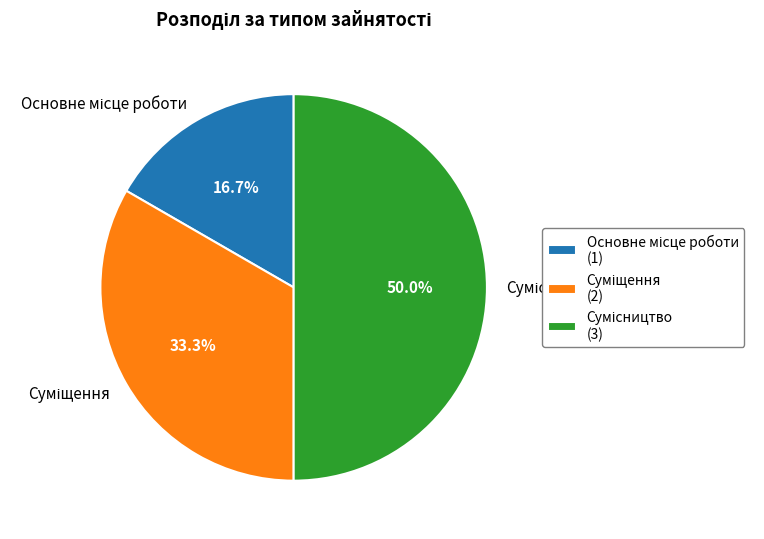

How many slices are in this pie chart?

3